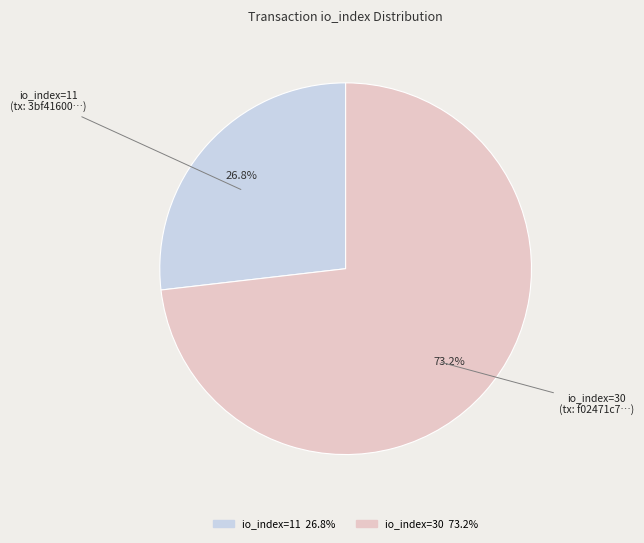

What is the total percentage of io_index=11 and io_index=30?

100.0%